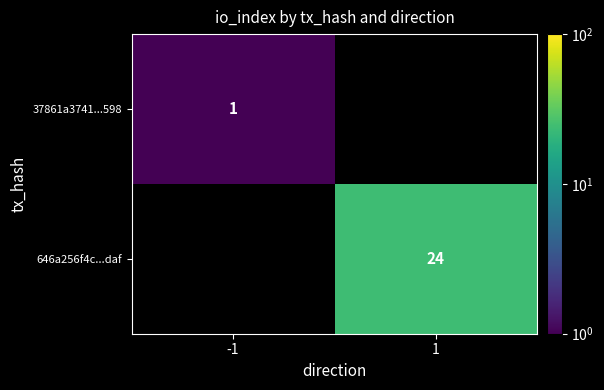

Is it true that 37861a3741...598 equals 1 at -1?

False